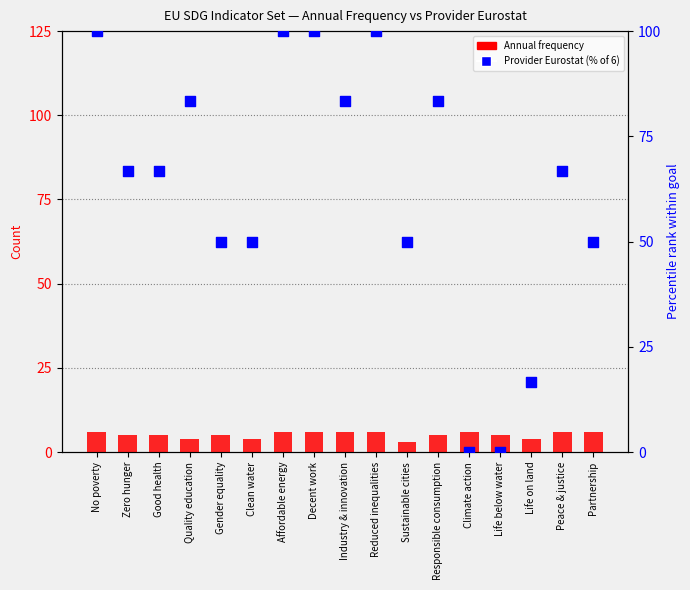

Which series has the largest Y range (max minus min)?

Provider Eurostat (% of 6)